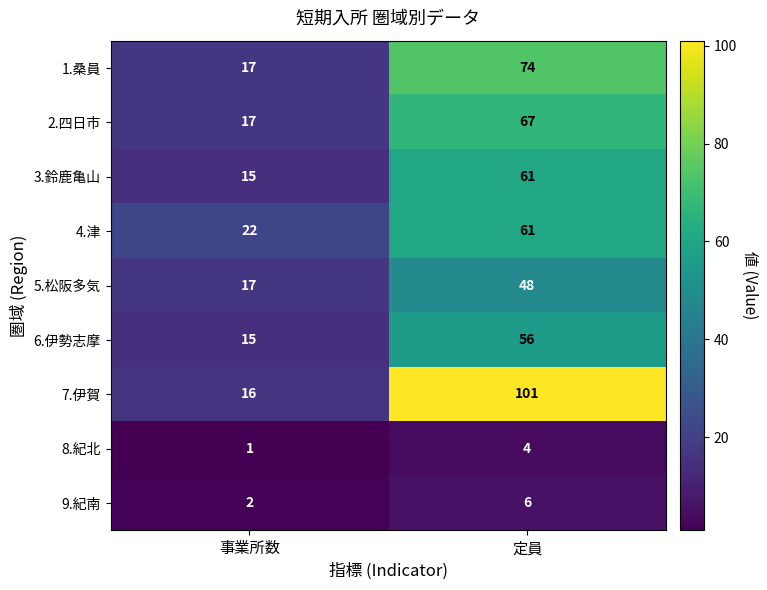

Reading right to left, list all the values displayed in this chart.

1.桑員: 74	17
2.四日市: 67	17
3.鈴鹿亀山: 61	15
4.津: 61	22
5.松阪多気: 48	17
6.伊勢志摩: 56	15
7.伊賀: 101	16
8.紀北: 4	1
9.紀南: 6	2